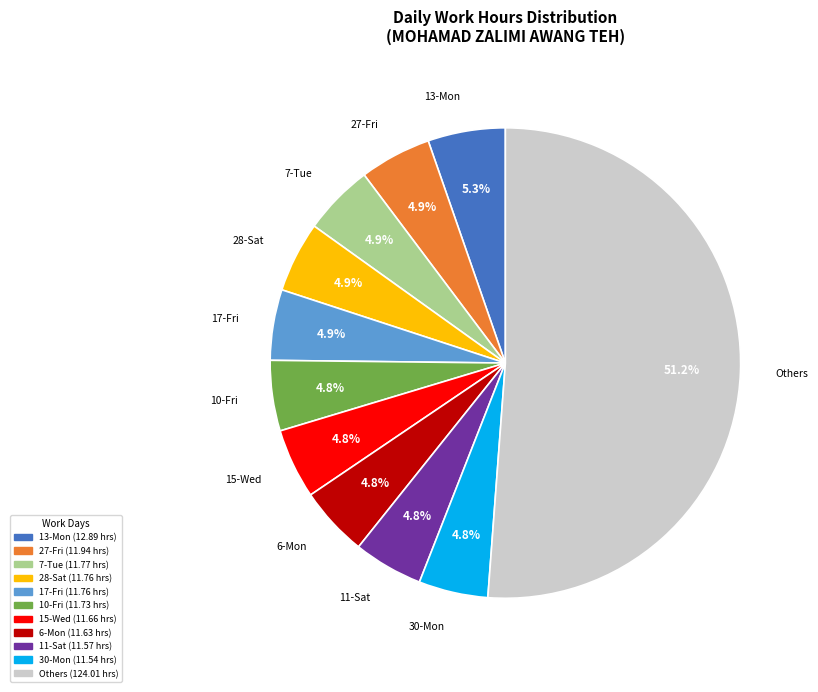

What is the ratio of the value at 11-Sat to the value at 6-Mon?

1.0